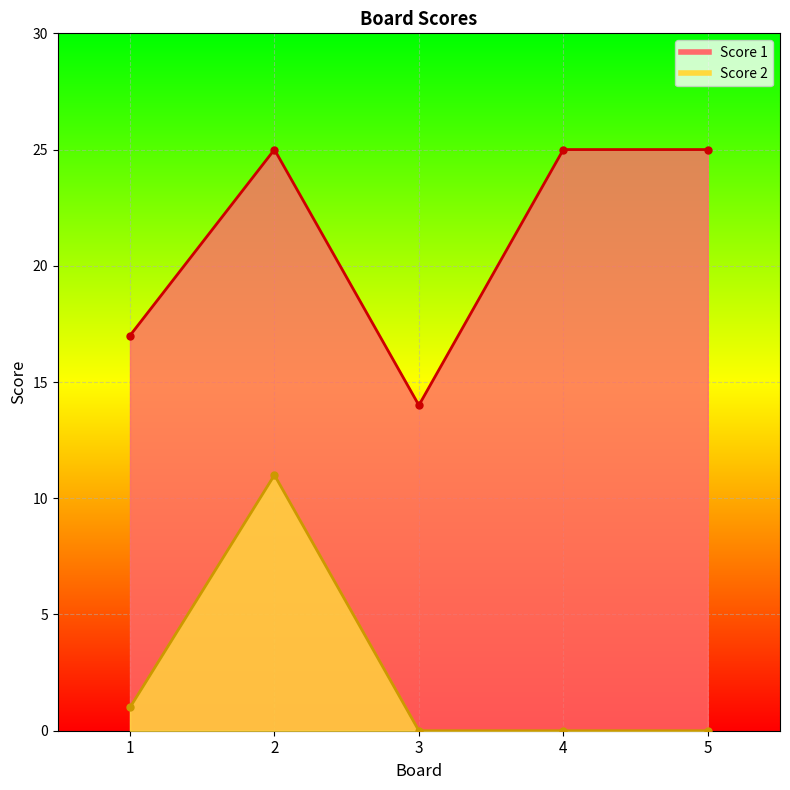

Which series has the largest range (max minus min)?

Score 1